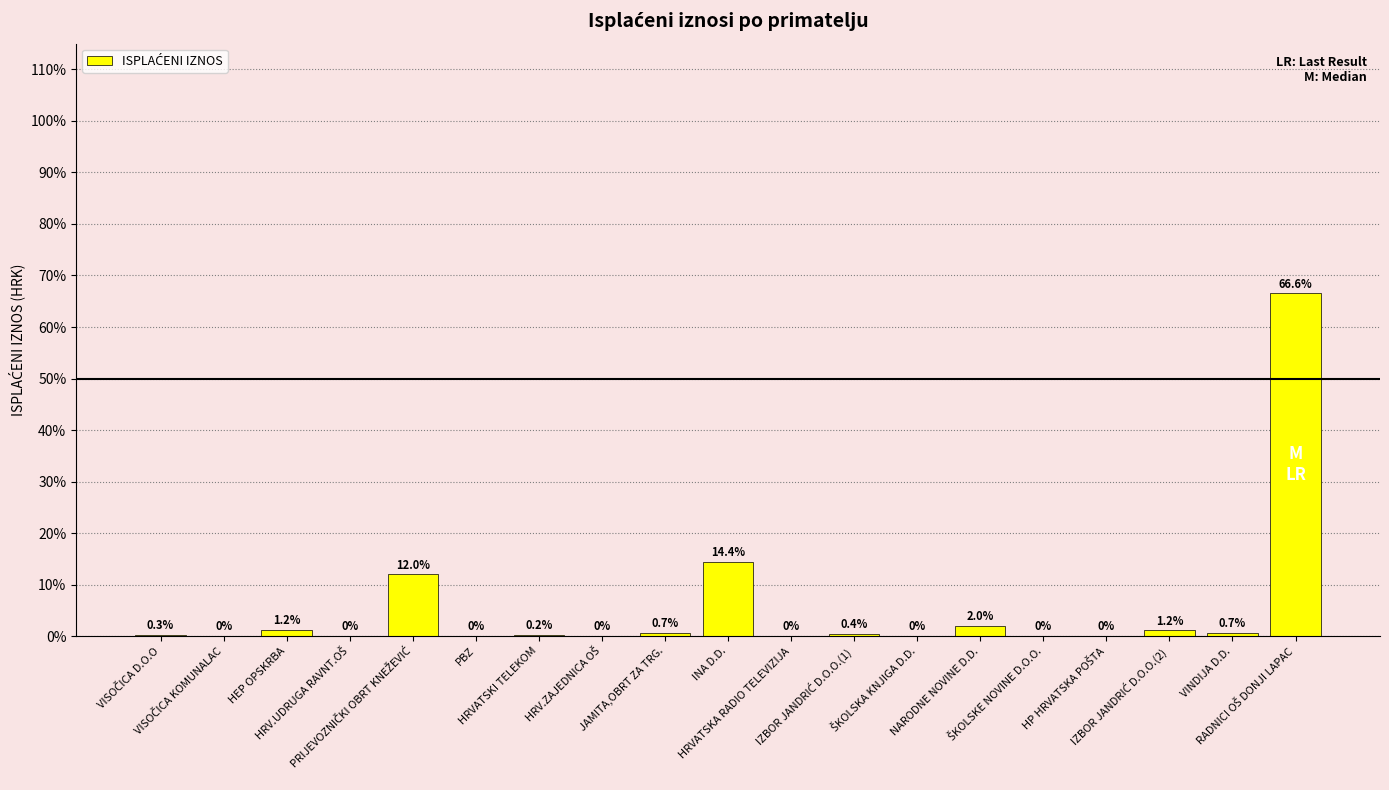

At which label is the value closest to 0?

HP HRVATSKA POŠTA